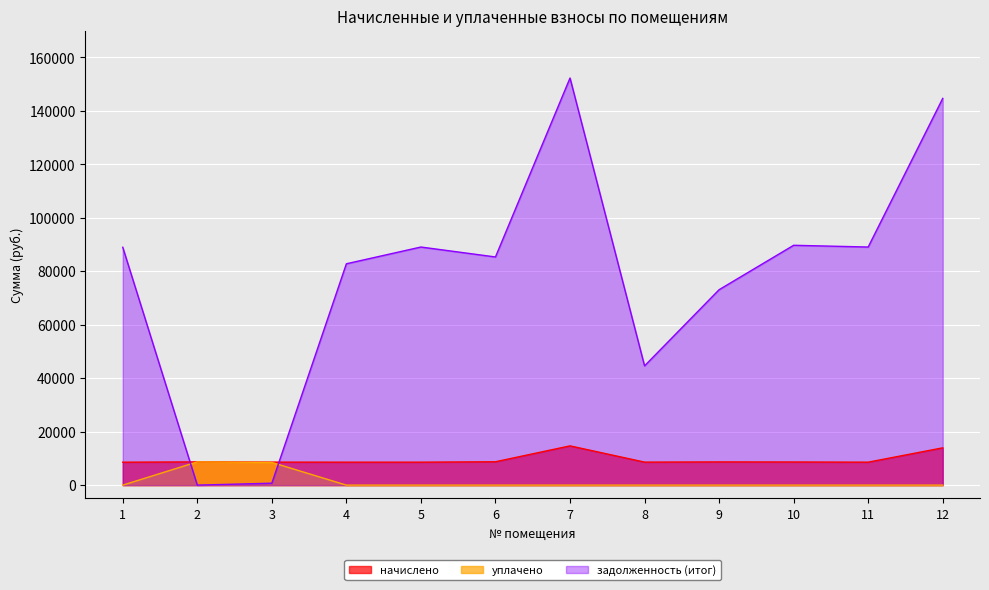

What is the sum of the начислено values at 3 and 1?

17184.0